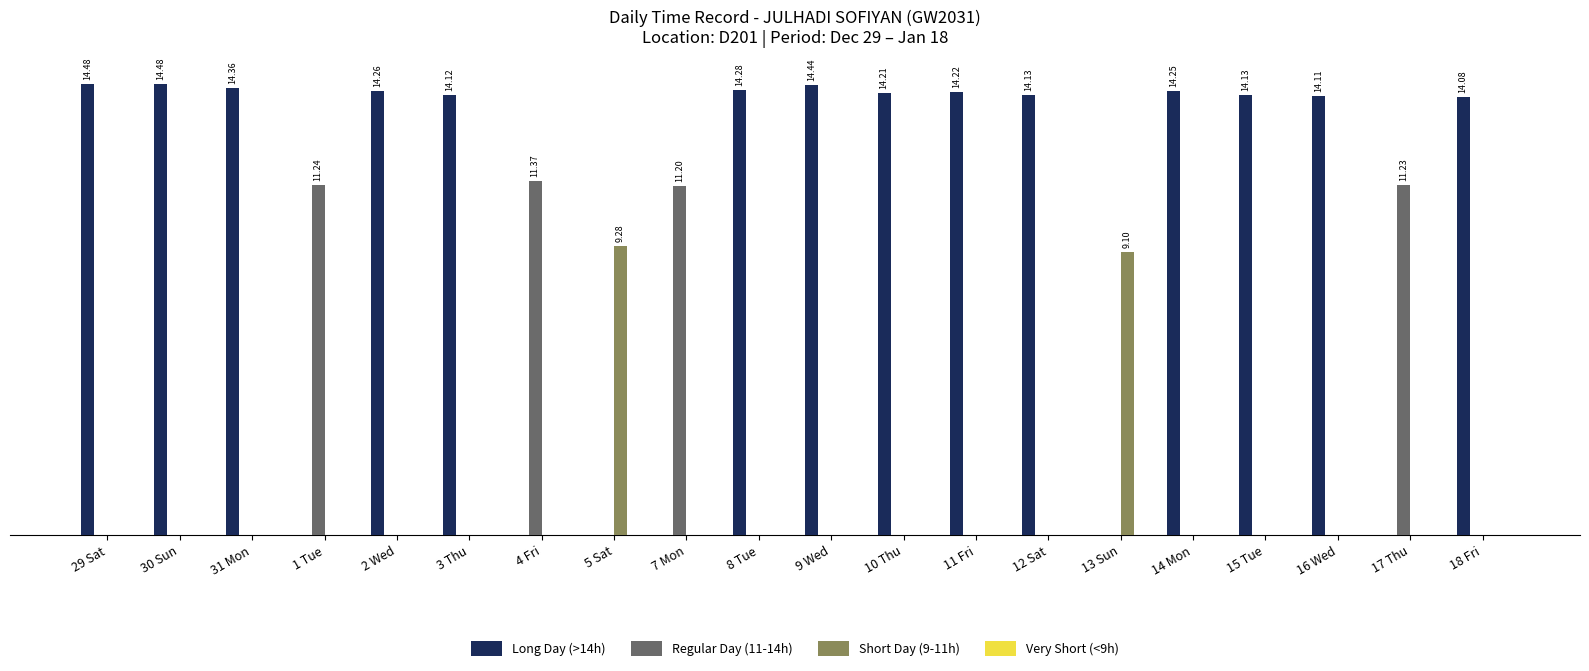

Reading left to right, transcribe all the data shown in this chart.

Long Day (>14h): 14.5	14.5	14.4	0.0	14.3	14.1	0.0	0.0	0.0	14.3	14.4	14.2	14.2	14.1	0.0	14.2	14.1	14.1	0.0	14.1
Regular Day (11-14h): 0.0	0.0	0.0	11.2	0.0	0.0	11.4	0.0	11.2	0.0	0.0	0.0	0.0	0.0	0.0	0.0	0.0	0.0	11.2	0.0
Short Day (9-11h): 0.0	0.0	0.0	0.0	0.0	0.0	0.0	9.3	0.0	0.0	0.0	0.0	0.0	0.0	9.1	0.0	0.0	0.0	0.0	0.0
Very Short (<9h): 0.0	0.0	0.0	0.0	0.0	0.0	0.0	0.0	0.0	0.0	0.0	0.0	0.0	0.0	0.0	0.0	0.0	0.0	0.0	0.0